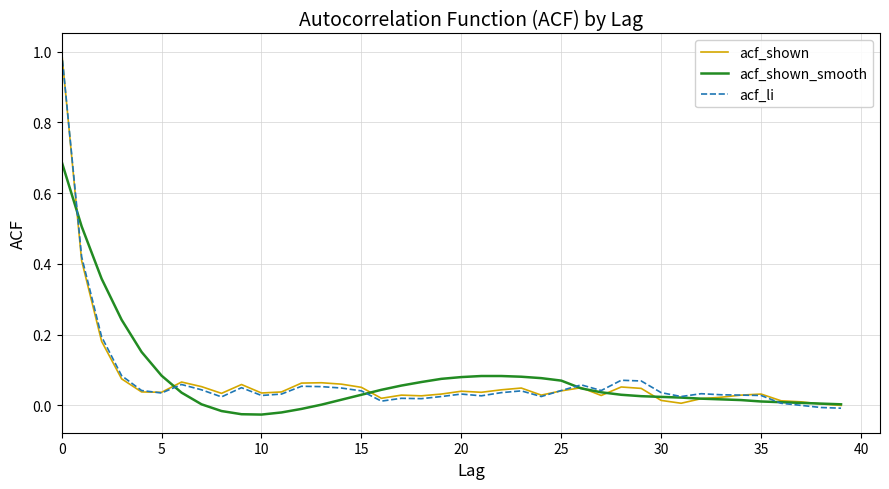

What is the difference between the second highest and second lowest values in the acf_shown_smooth series?

0.5